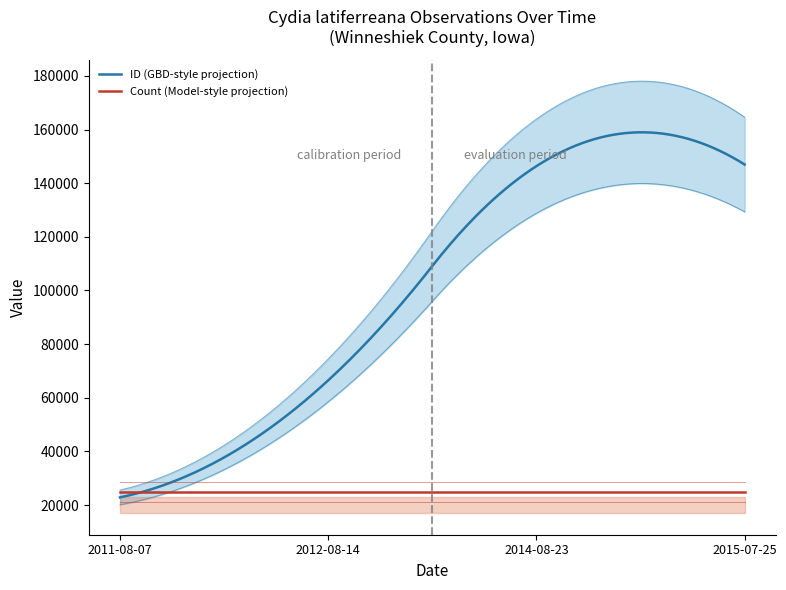

Between 2014-08-23 and 2015-07-25, which series saw the biggest shift?

ID